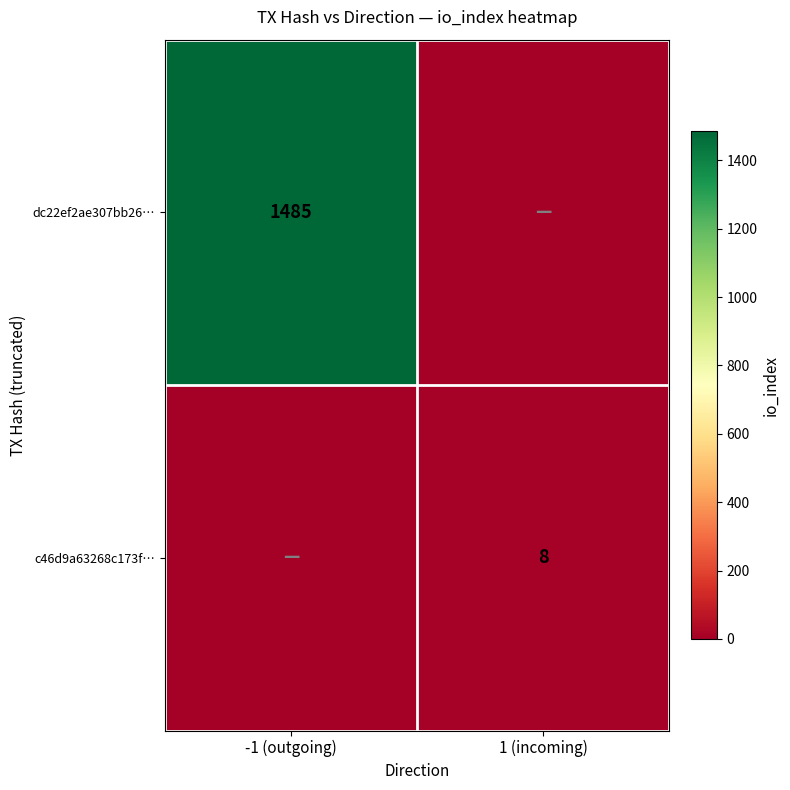

Is it true that c46d9a63268c173f… equals 14 at 1 (incoming)?

False